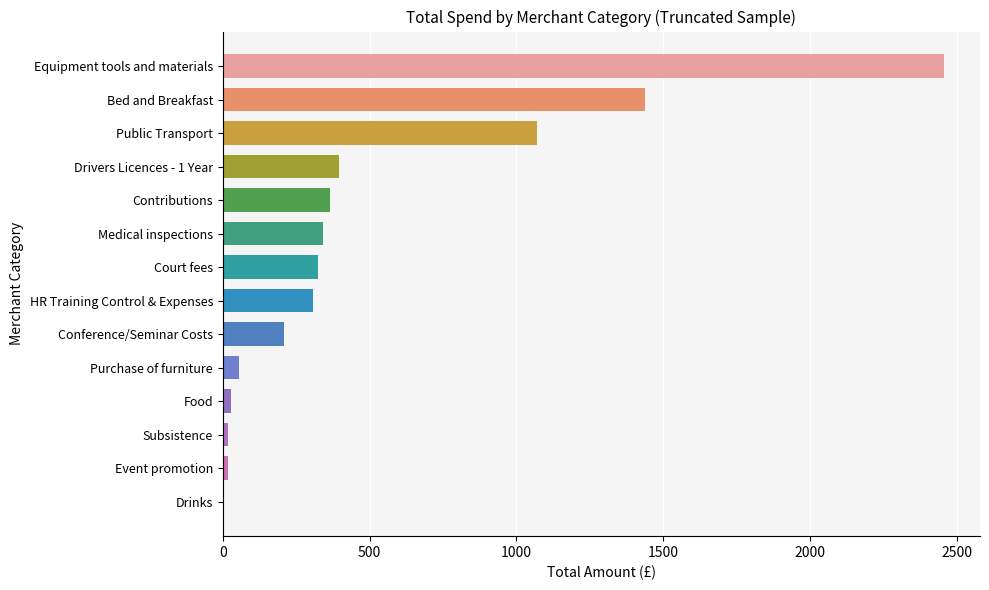

At which label is the value closest to 1230?

Public Transport